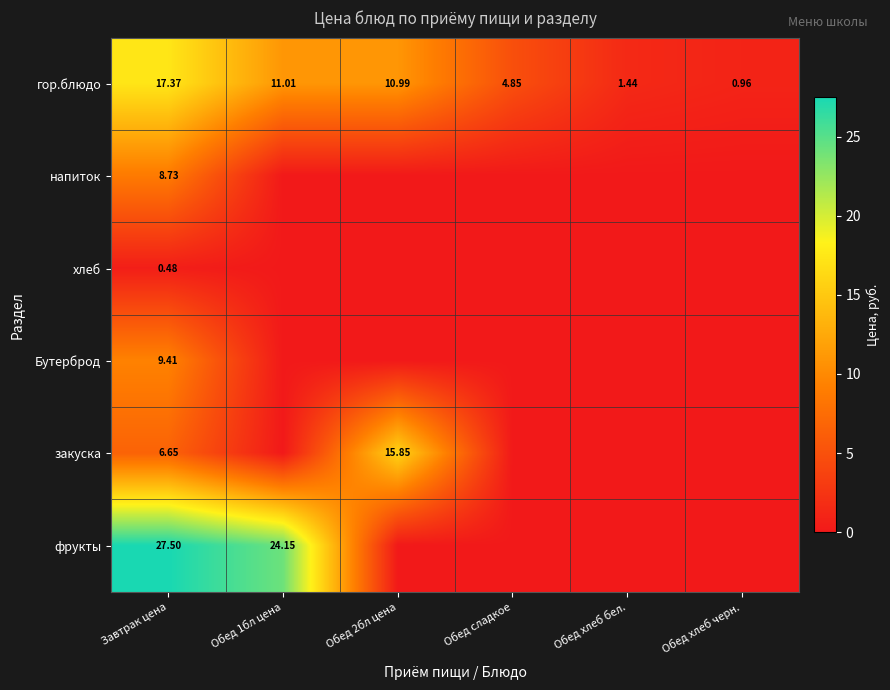

At which label does гор.блюдо first exceed 10?

Завтрак цена